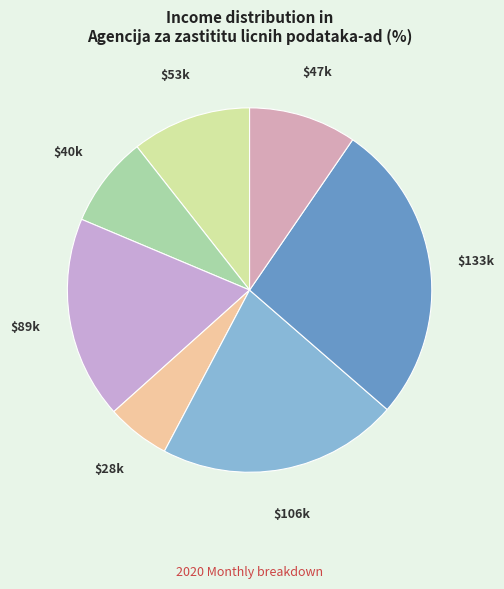

To the nearest percent, what is the difference between the largest and smallest slice percentages?

21%